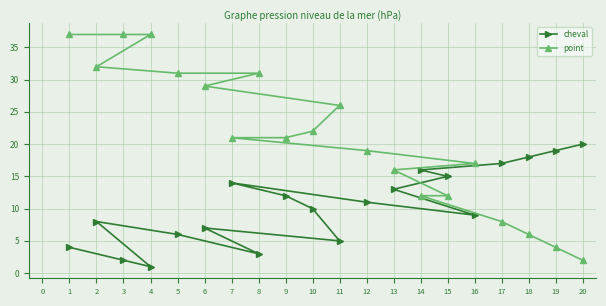

Read the cheval value at 12.

11